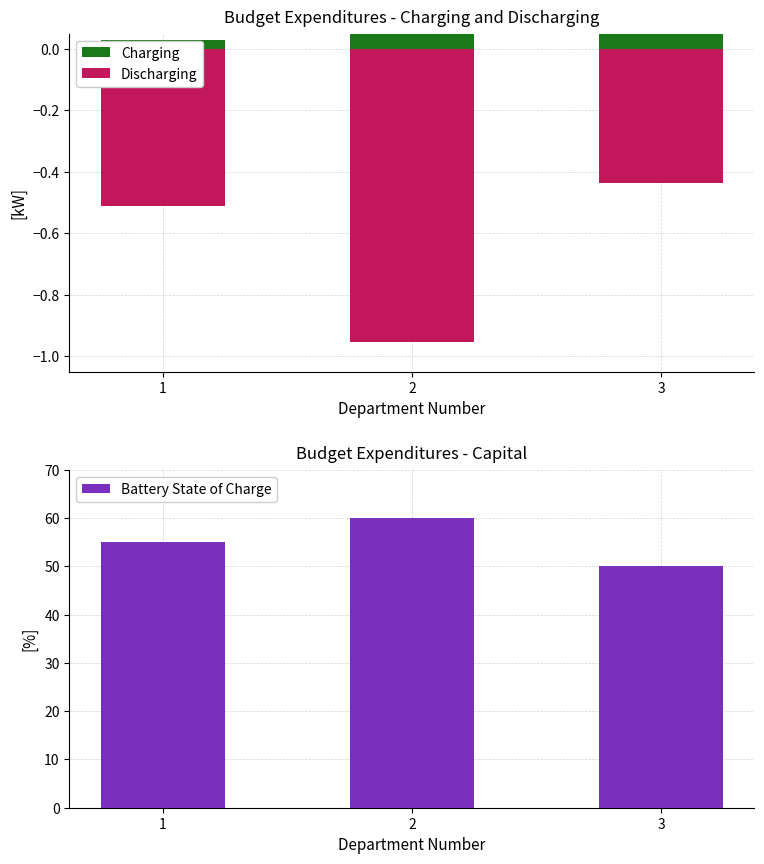

Which series has the widest spread of values?

Battery State of Charge